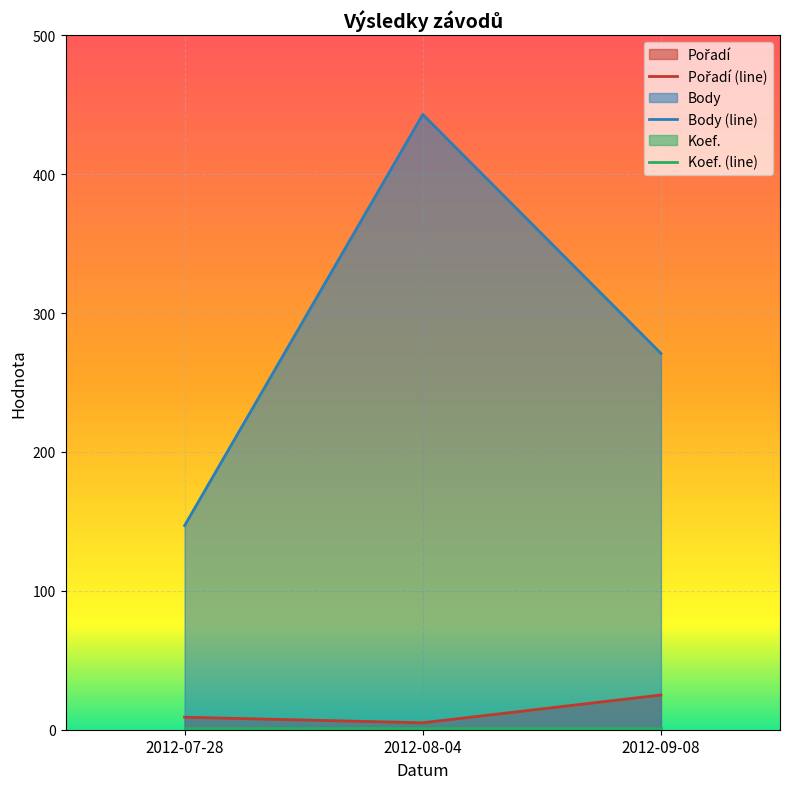

Reading left to right, extract all data points from this chart.

Pořadí: 2012-07-28=9	2012-08-04=5	2012-09-08=25
Body: 2012-07-28=147	2012-08-04=443	2012-09-08=271